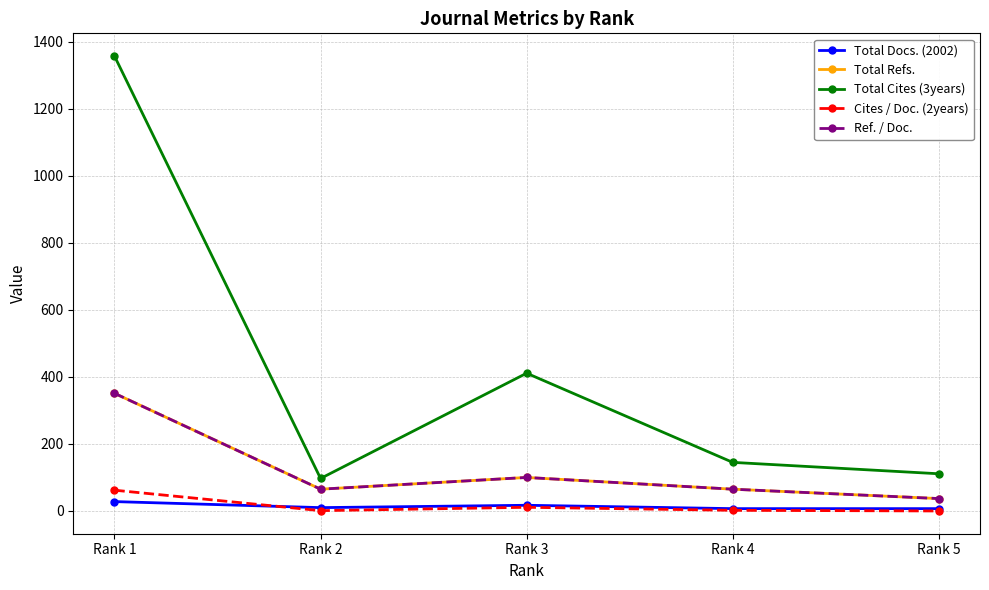

Does the chart have visible grid lines?

Yes